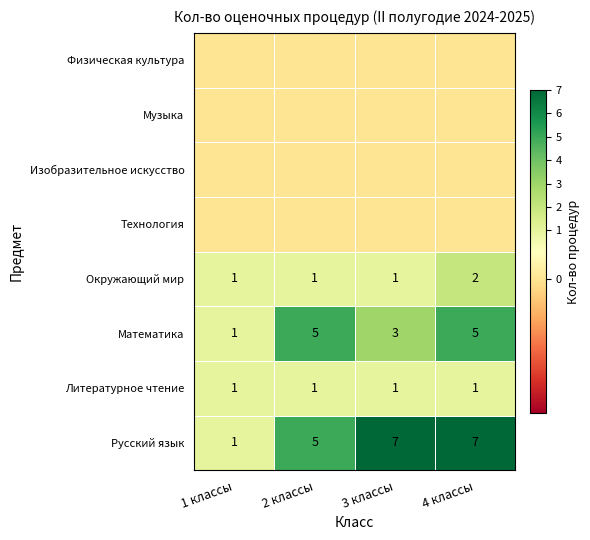

What is the lowest value of the Математика series?

1